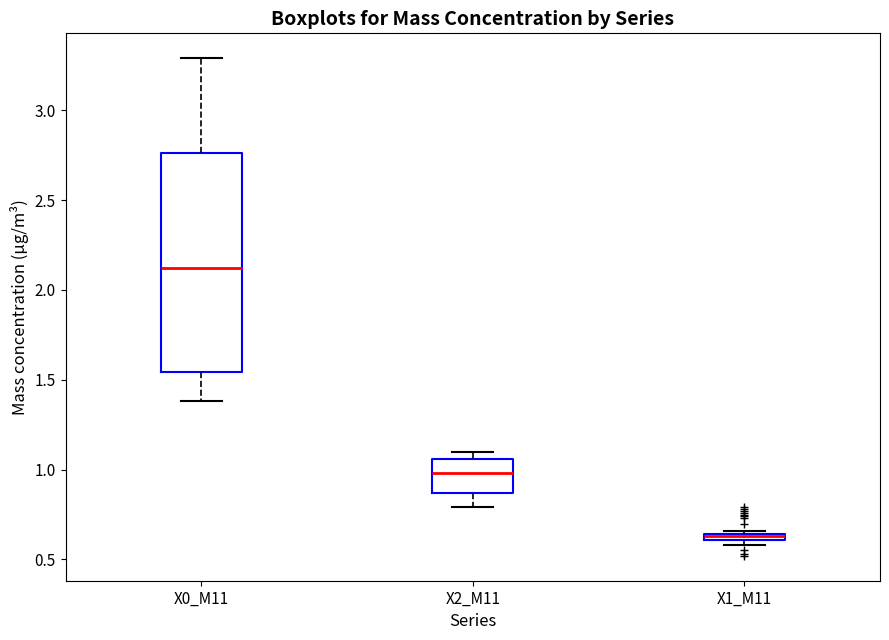

Which box is the tallest, from its lower edge to its upper edge?

X0_M11